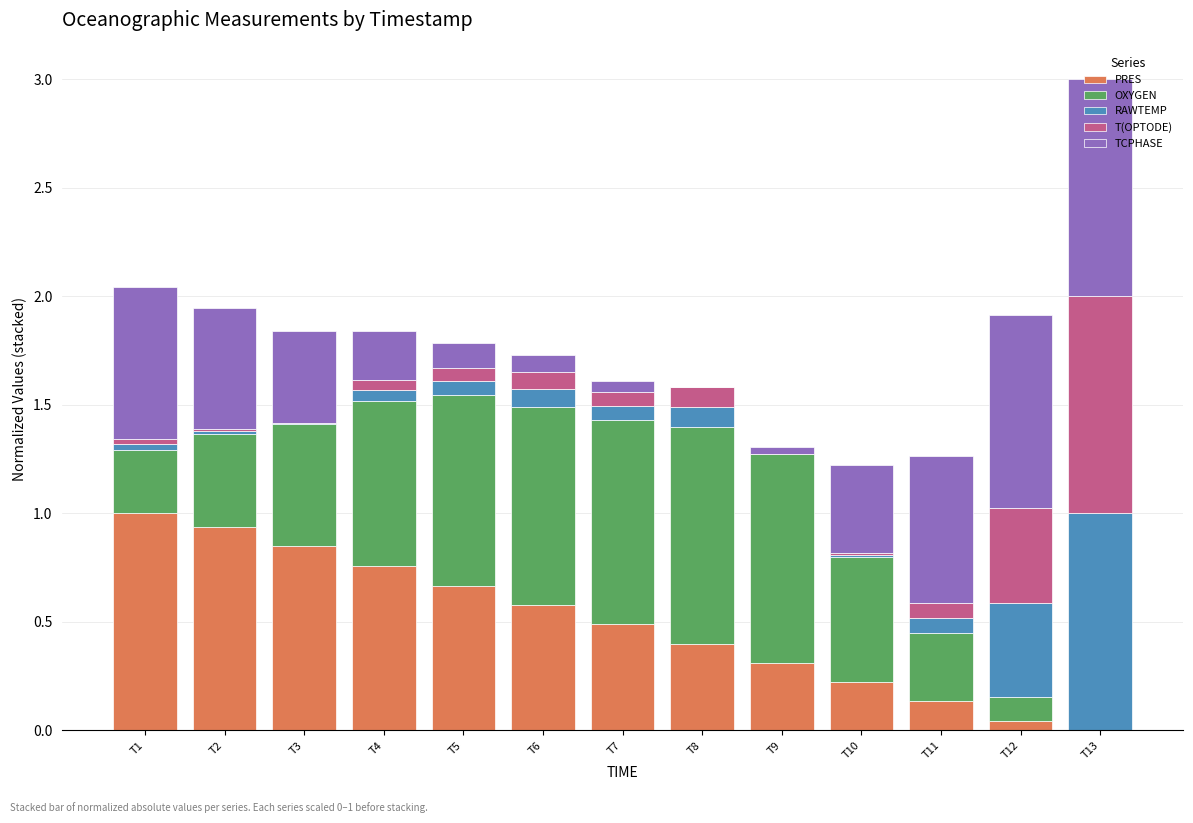

What is the sum of all PRES values?

6.4